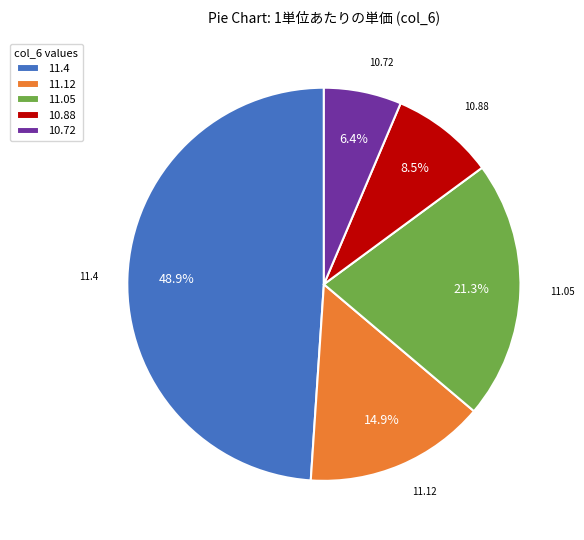

How many segments does this pie chart have?

5